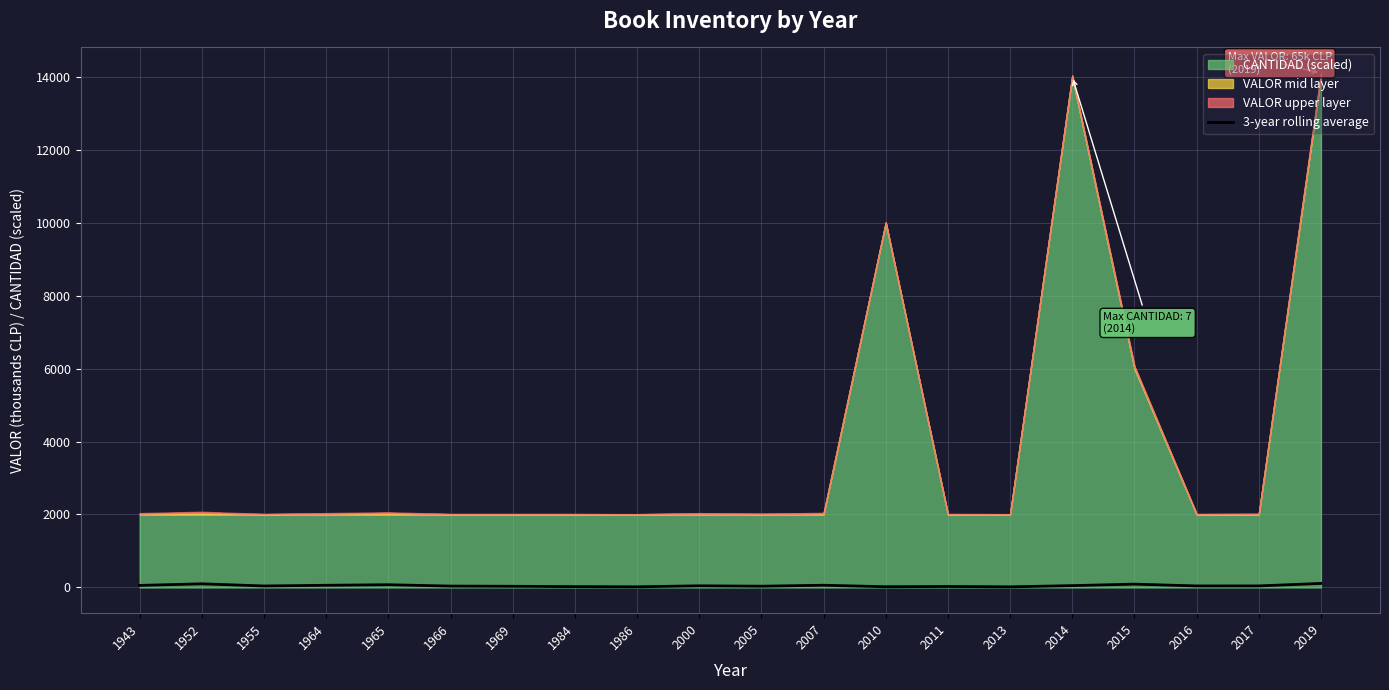

Where is the first local minimum?

1955